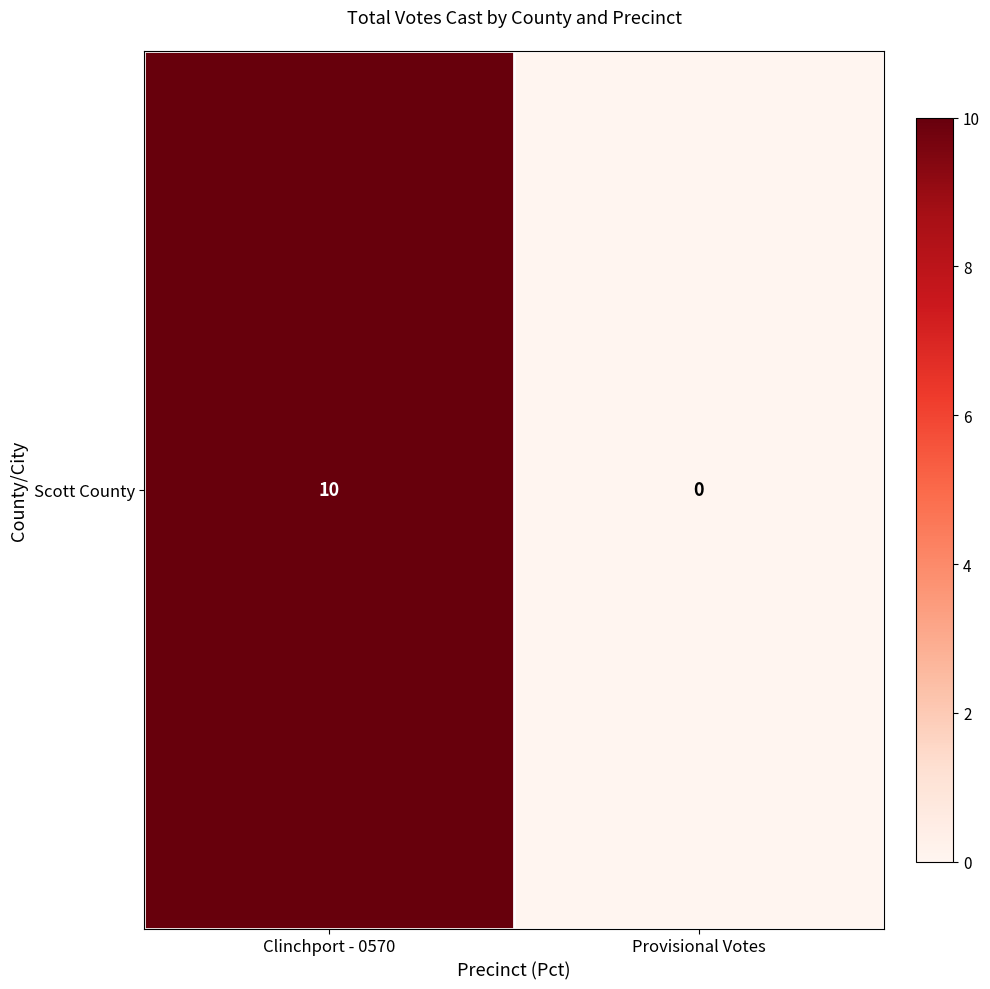

Reading right to left, transcribe all the data shown in this chart.

Provisional Votes=0	Clinchport - 0570=10